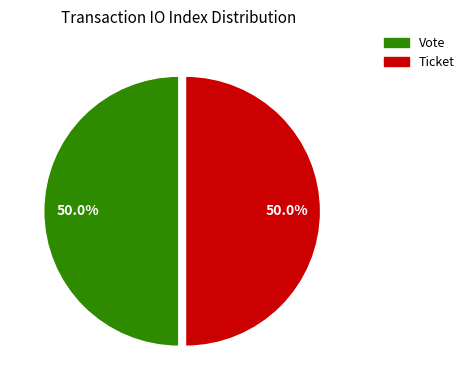

What percentage is NOT represented by Ticket?

50.0%